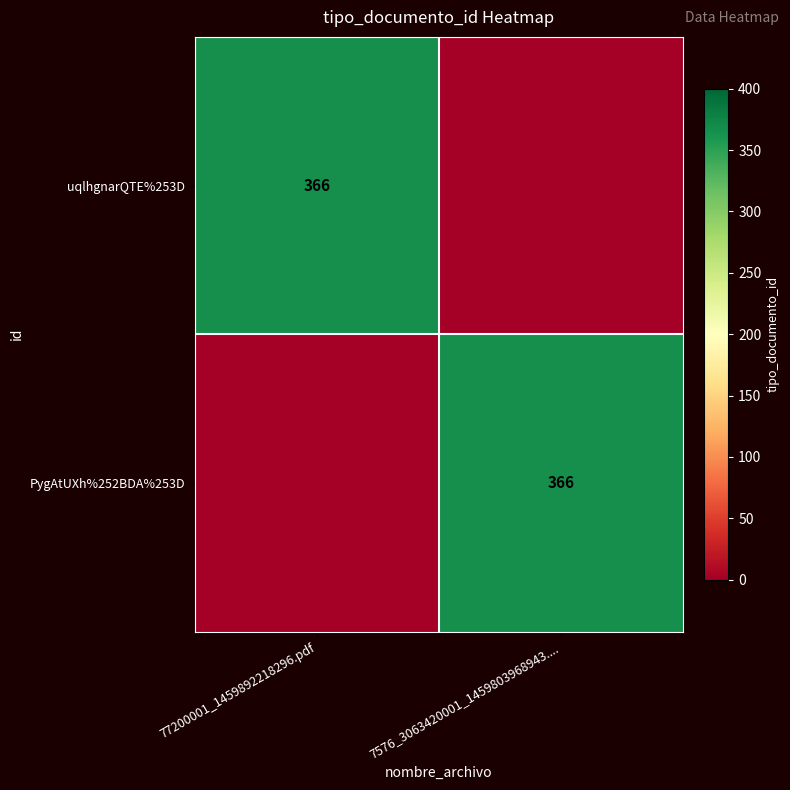

Is it true that uqlhgnarQTE%253D equals 187 at 77200001_1459892218296.pdf?

False